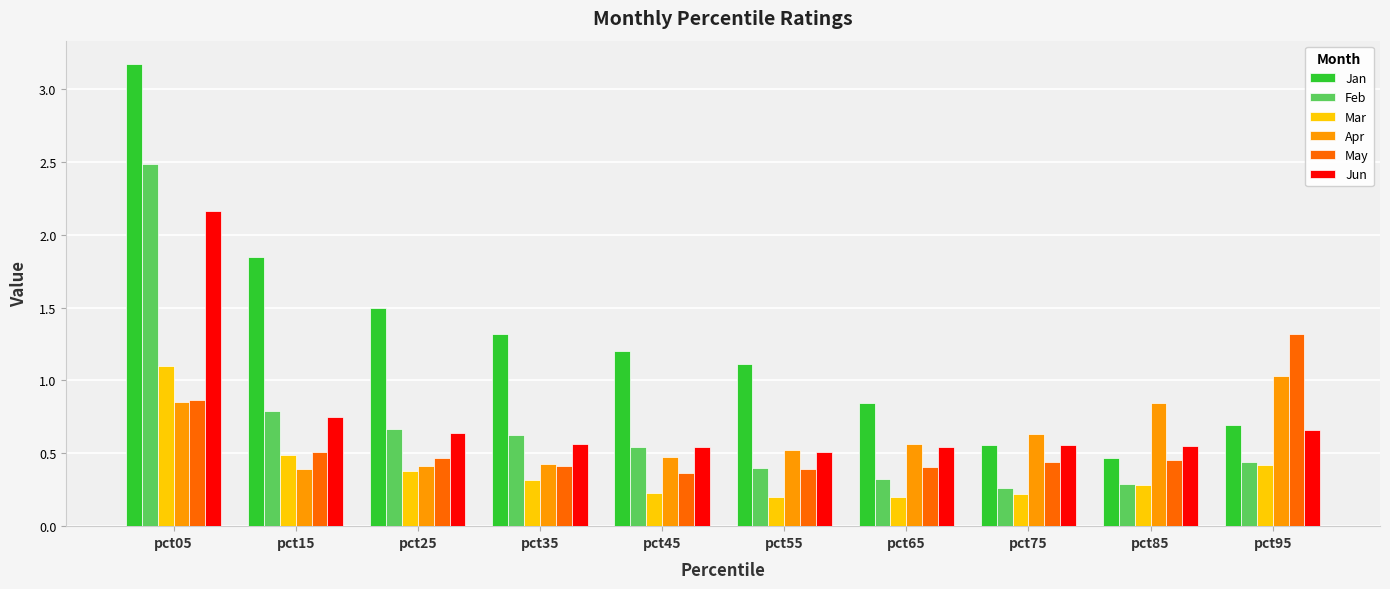

What is the total value across all series at pct45?

3.4